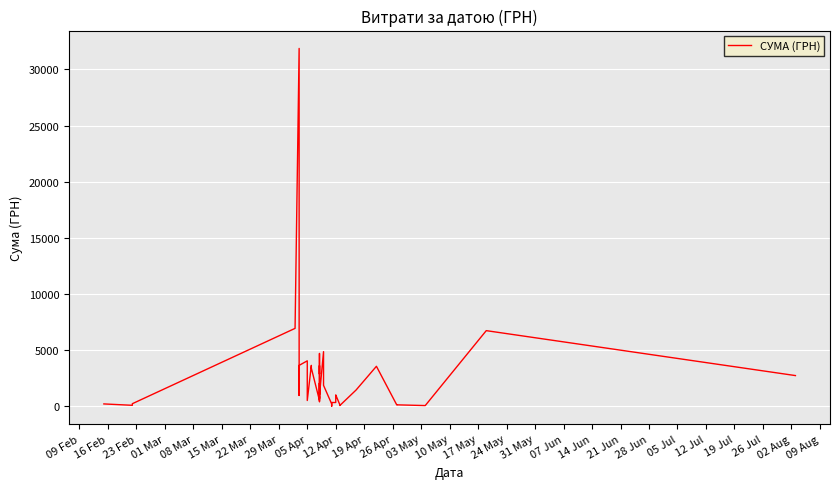

What is the change in value from 10 May to 12 Jul?

+1991.3